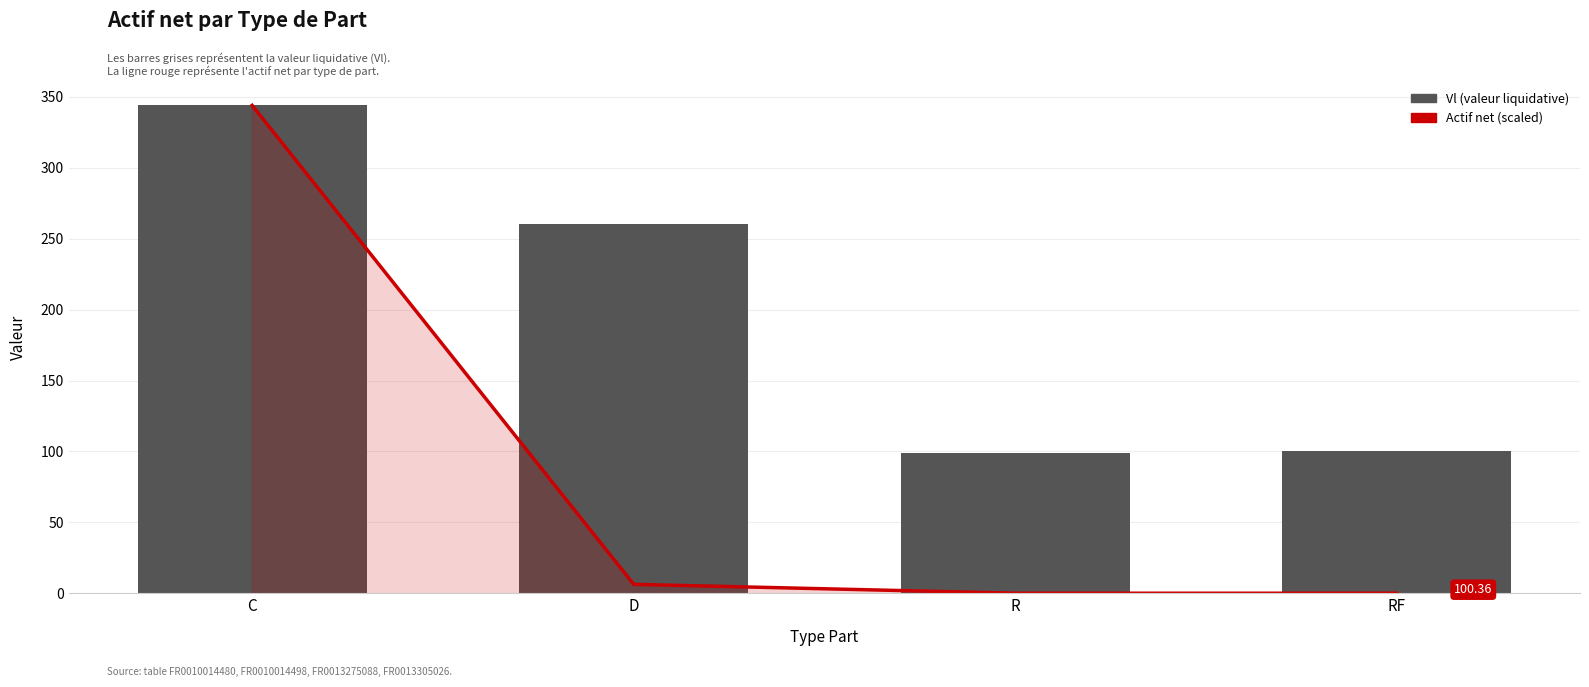

List the labels in order of Vl value, largest first.

C, D, RF, R